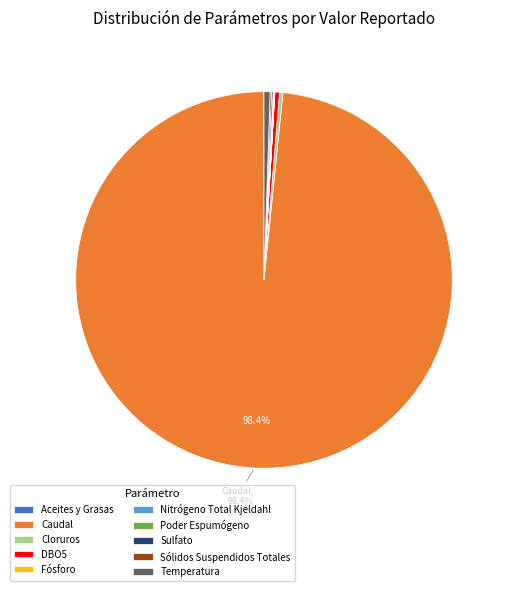

Is there any slice that represents more than half of the pie?

Yes